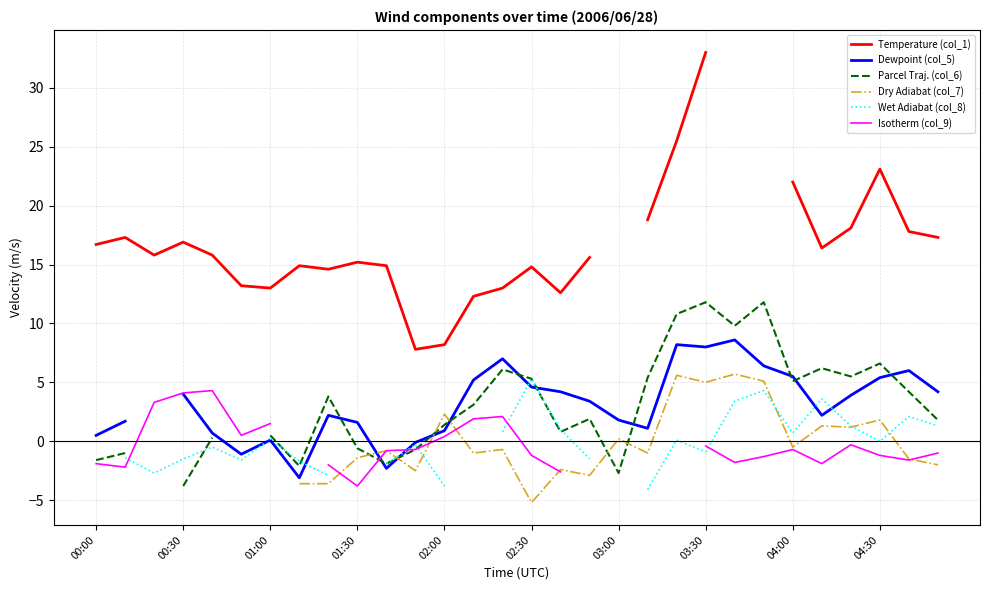

What is the total value across all series at 04:00?

32.1